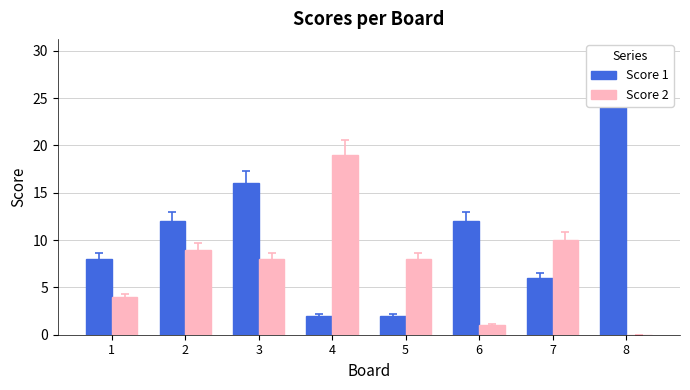

Reading right to left, extract all data points from this chart.

Score 1: 8=25	7=6	6=12	5=2	4=2	3=16	2=12	1=8
Score 2: 8=0	7=10	6=1	5=8	4=19	3=8	2=9	1=4